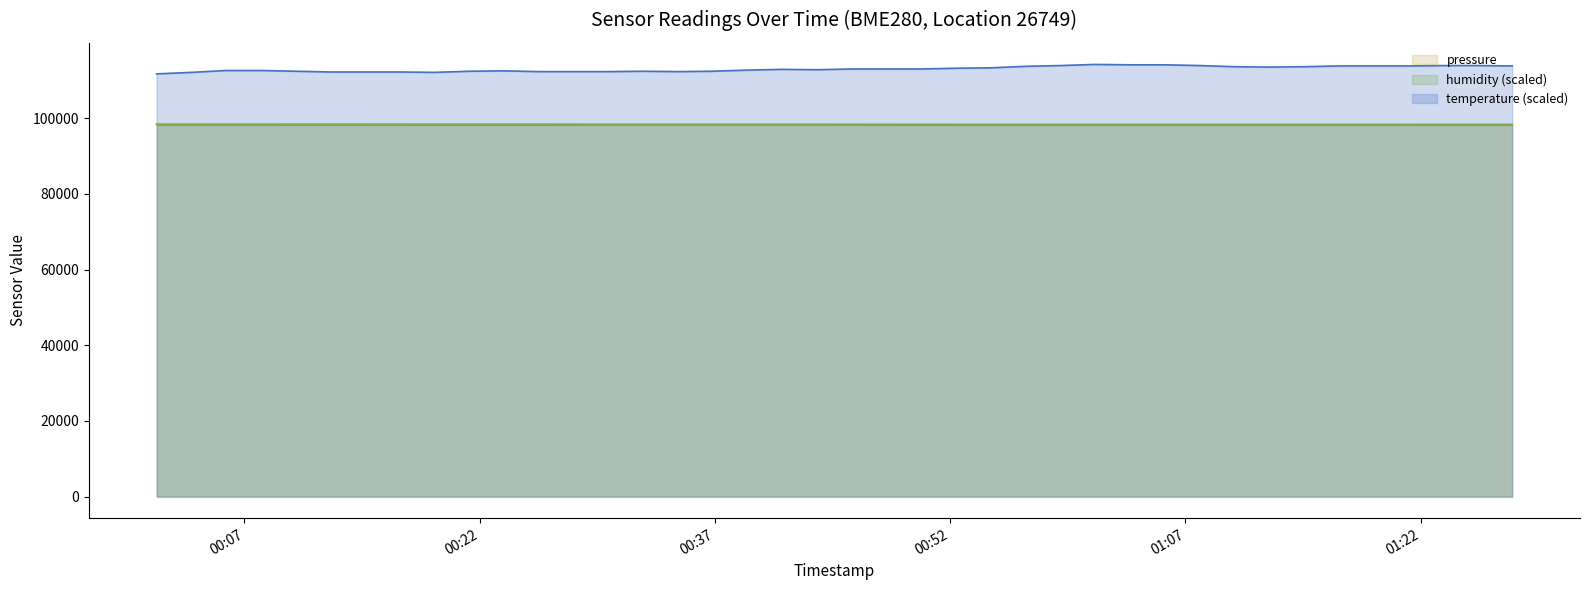

Which series has the largest total across all categories?

temperature (scaled)